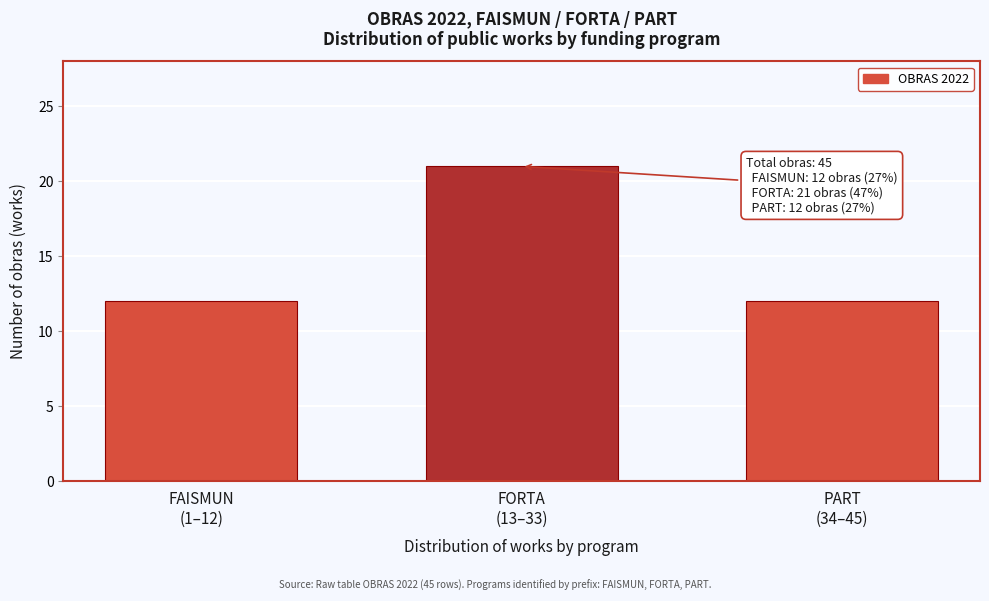

Reading right to left, list all the values displayed in this chart.

12	21	12